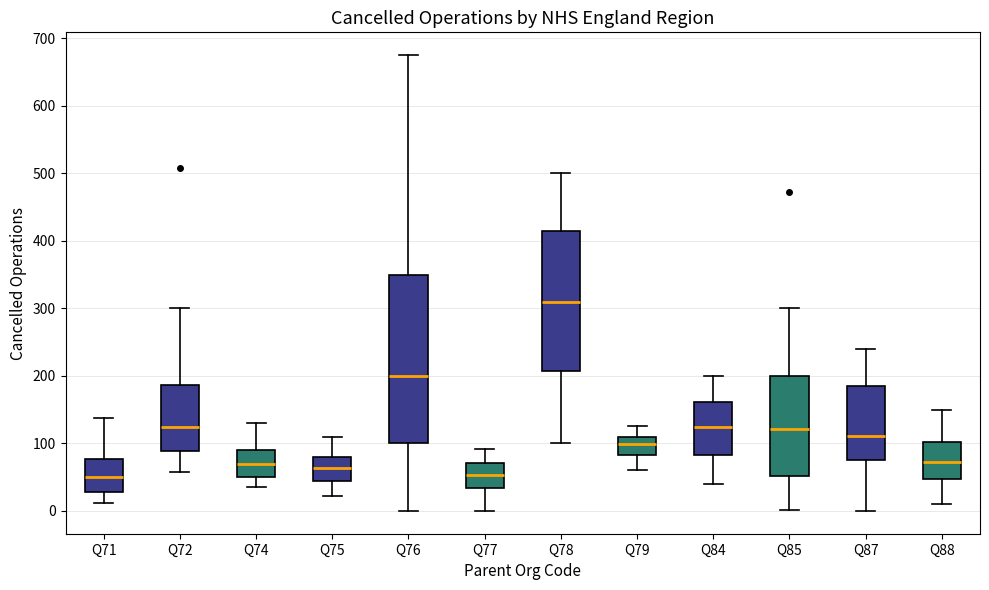

Comparing the boxes themselves (not the whiskers), which one is the tallest?

Q76